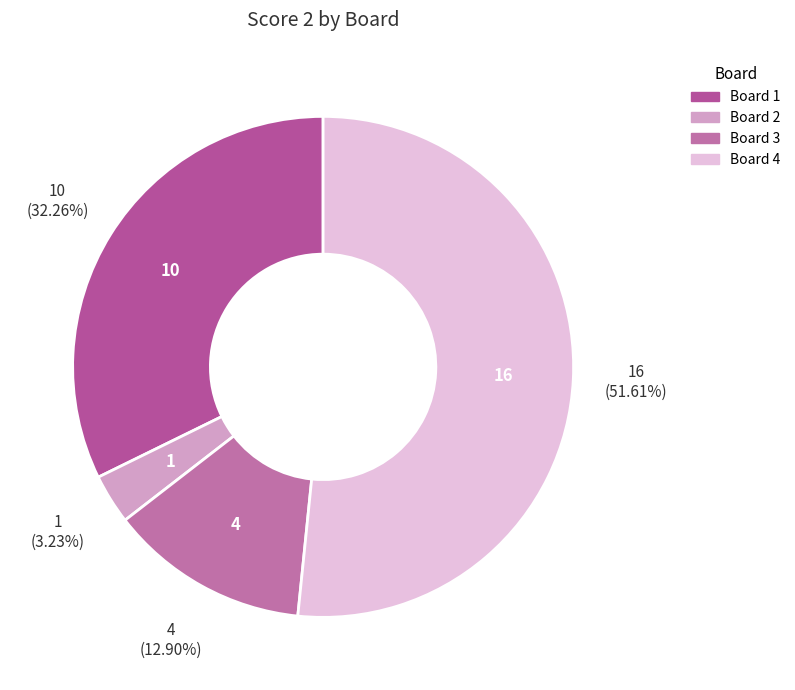

Count the number of slices in the pie.

4